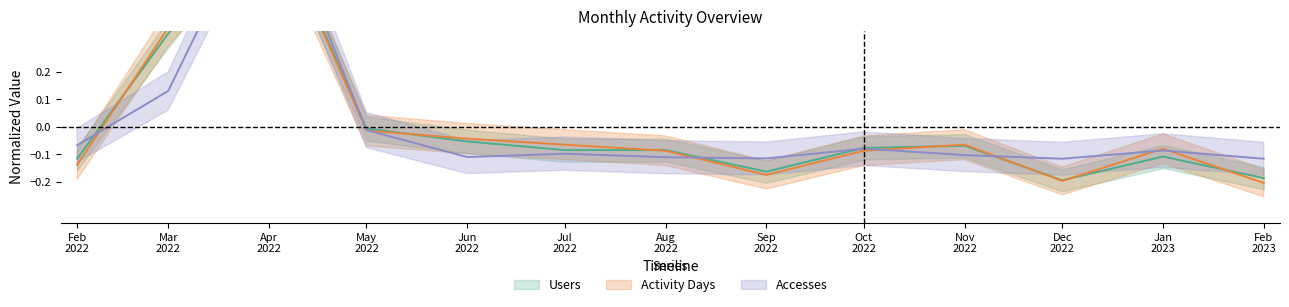

Is the value of Users at Apr 2022 greater than the value of Accesses at Oct 2022?

Yes